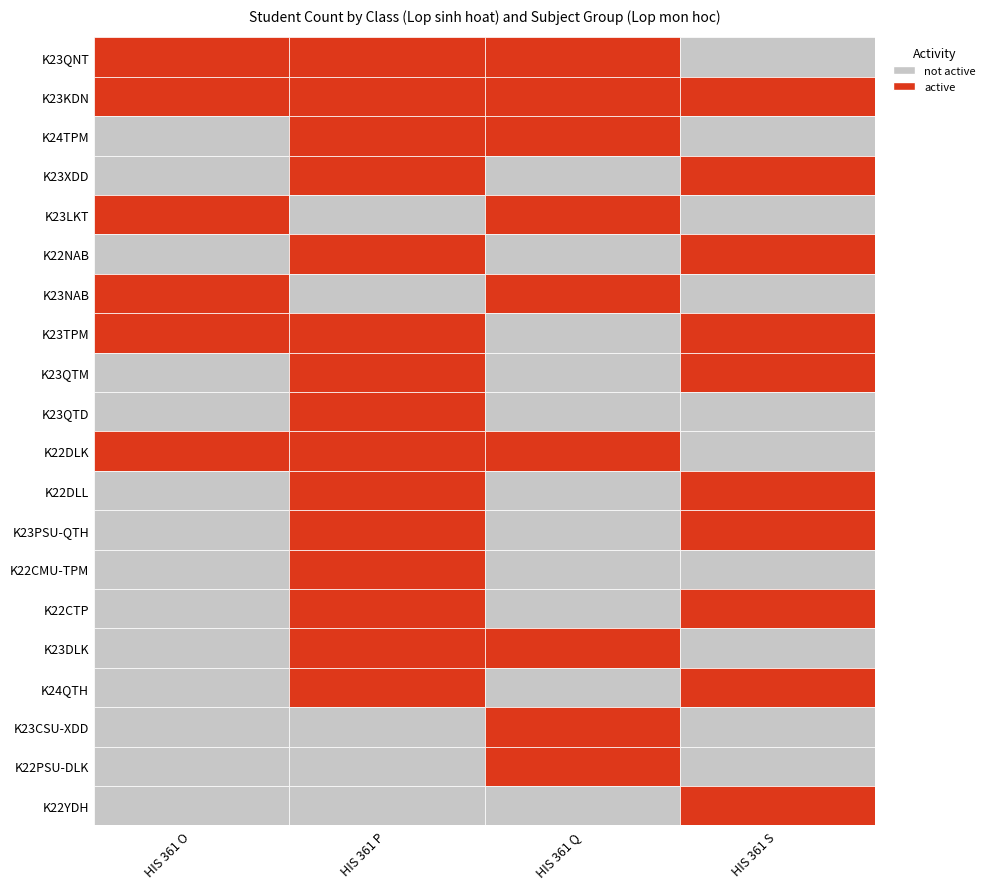

Which label corresponds to the largest value in the chart?

K23KDN